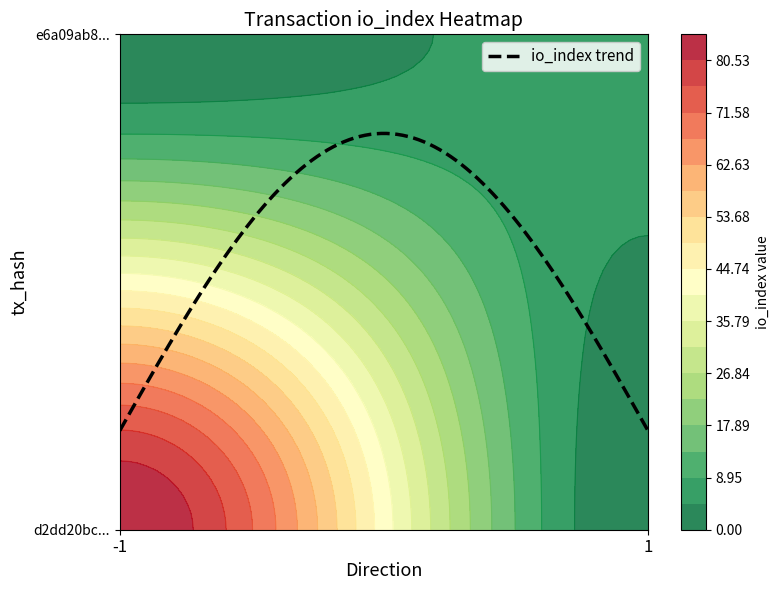

Reading left to right, extract all data points from this chart.

d2dd20bc300c4bd6b56cdf349342494975390ba: direction=-1	io_index=85
e6a09ab852a31afdeb6d6aae6743bf8fb6cedc4: direction=1	io_index=7